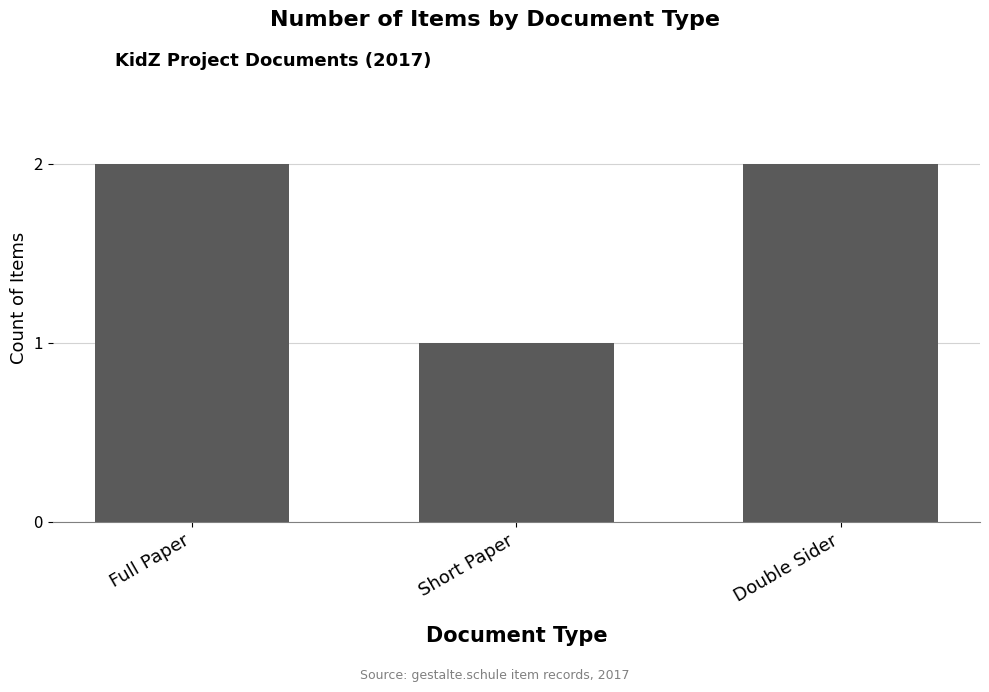

Where is the data nearest to the value 1?

Short Paper